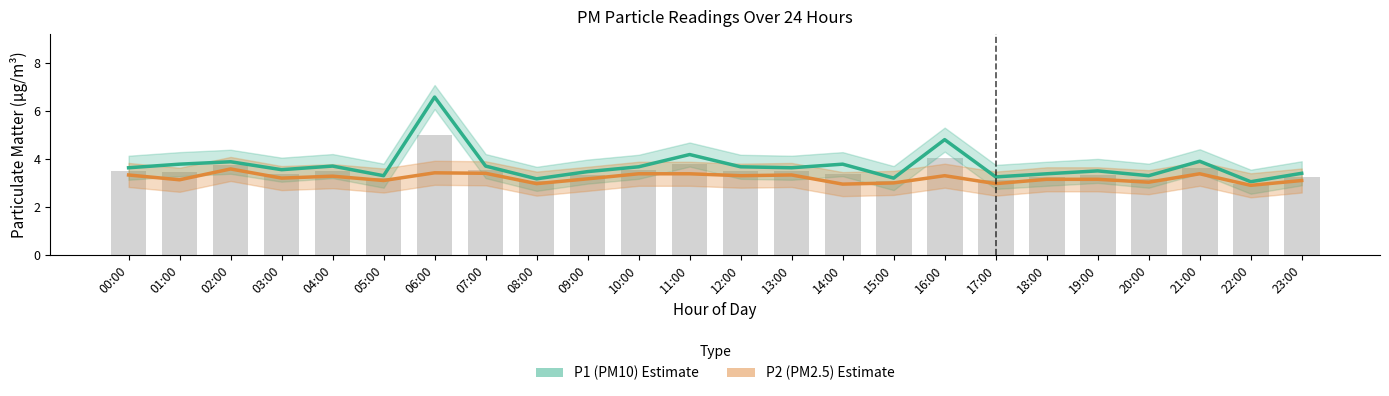

What is the sum of the P1 (PM10) values at 13:00 and 18:00?

7.0